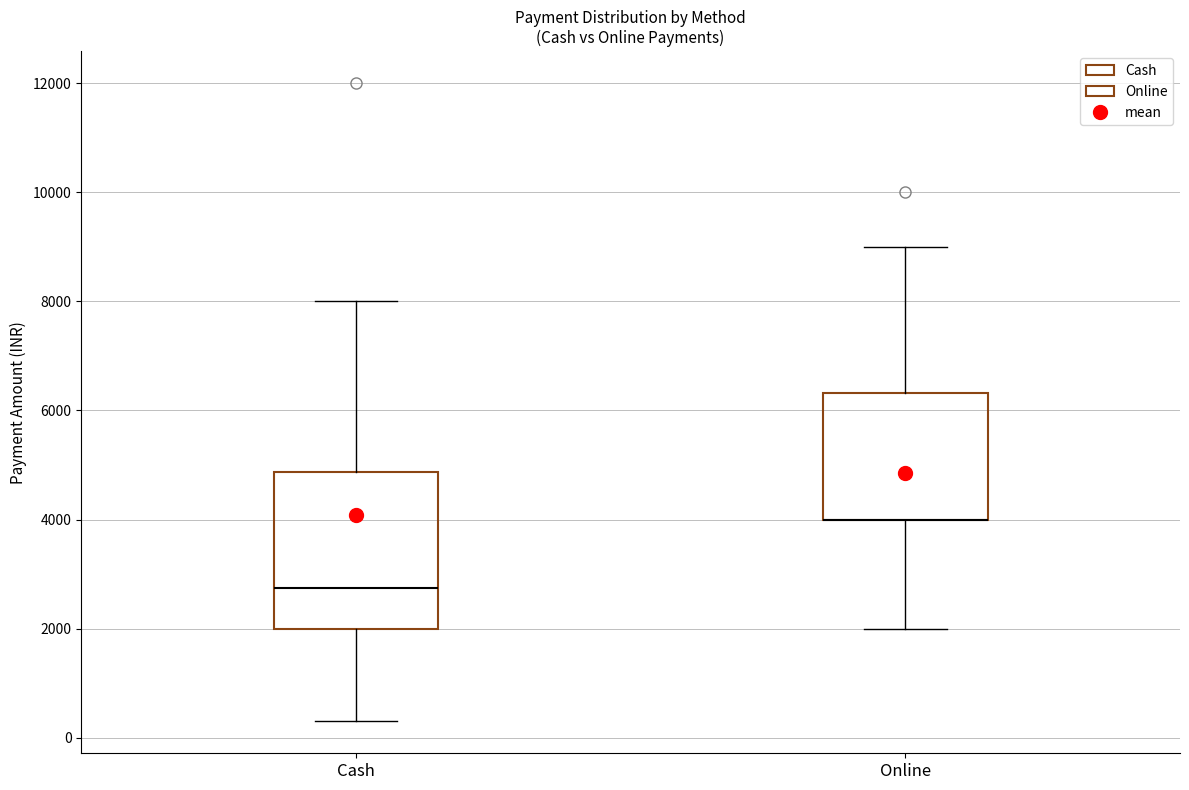

Reading left to right, read every box against the y-axis: the position of its median line, the range the box covers, and the ends of its whiskers. The values are not printed on the chart, so give them approximately, as read against the axis.

Cash: median 2800, box 2000 to 4800, whiskers 400 to 8000
Online: median 4000 (drawn on the box's lower edge), box 4000 to 6400, whiskers 2000 to 9000